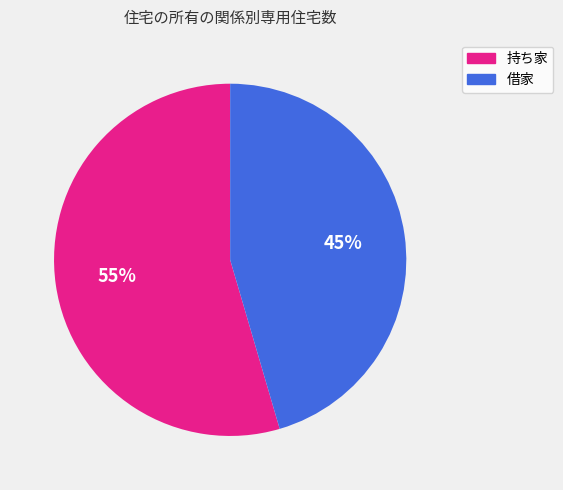

To the nearest percent, what is the average slice percentage?

50%